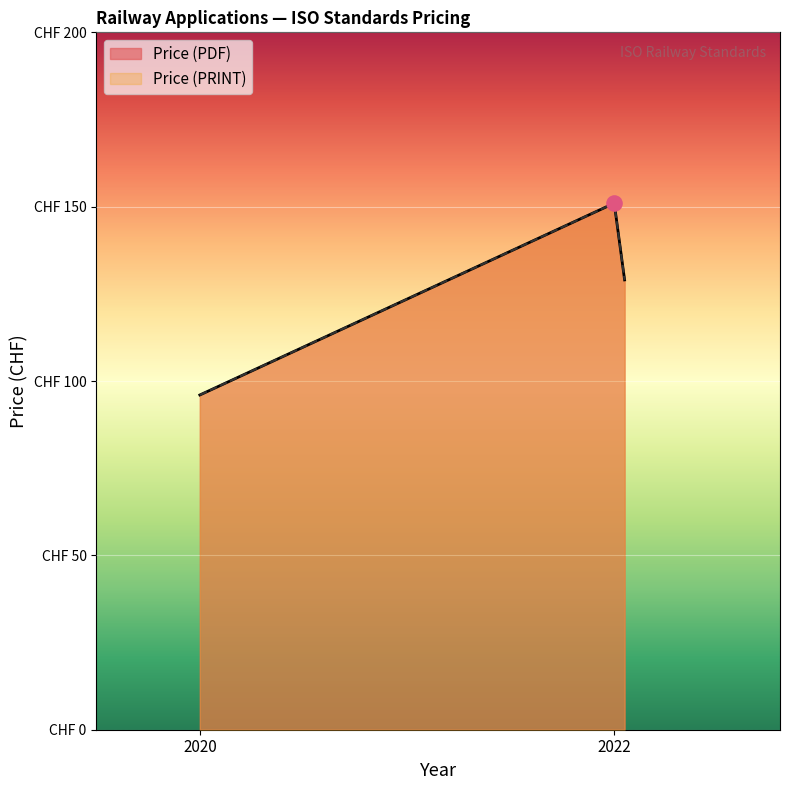

Which series reaches the minimum Y coordinate?

Price (PDF)